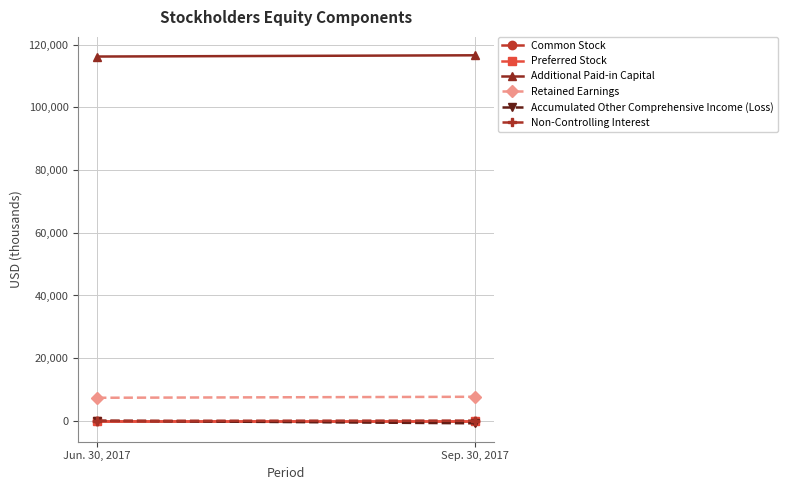

Reading left to right, list all the values displayed in this chart.

Common Stock: Jun. 30, 2017=30	Sep. 30, 2017=30
Preferred Stock: Jun. 30, 2017=1	Sep. 30, 2017=1
Additional Paid-in Capital: Jun. 30, 2017=116172	Sep. 30, 2017=116570
Retained Earnings: Jun. 30, 2017=7397	Sep. 30, 2017=7713
Accumulated Other Comprehensive Income (Loss): Jun. 30, 2017=65	Sep. 30, 2017=-740
Non-Controlling Interest: Jun. 30, 2017=53	Sep. 30, 2017=114